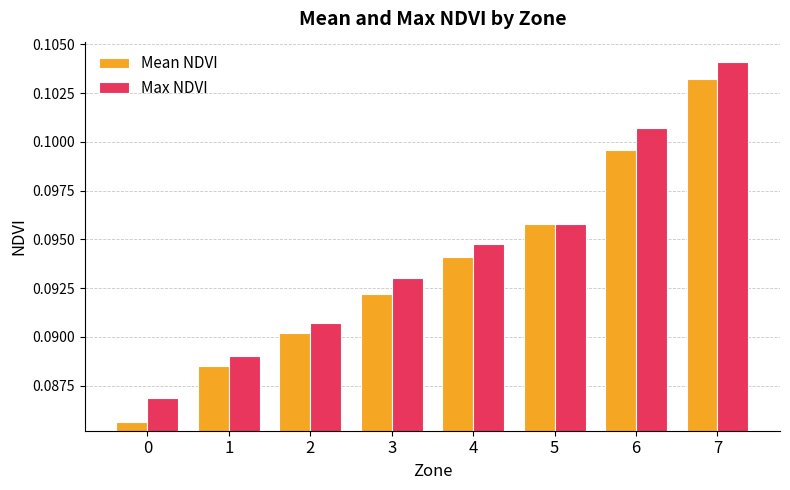

Between 0 and 2, which series saw the biggest shift?

Mean NDVI